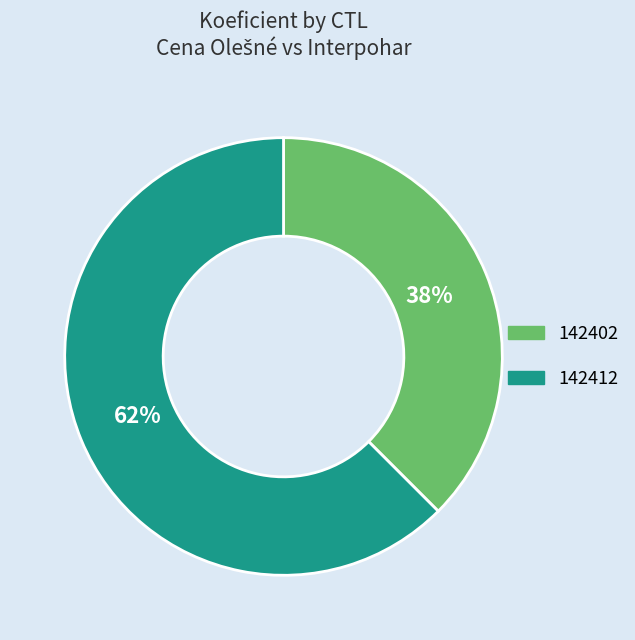

Is the sum of 142412 and 142402 greater than half?

Yes